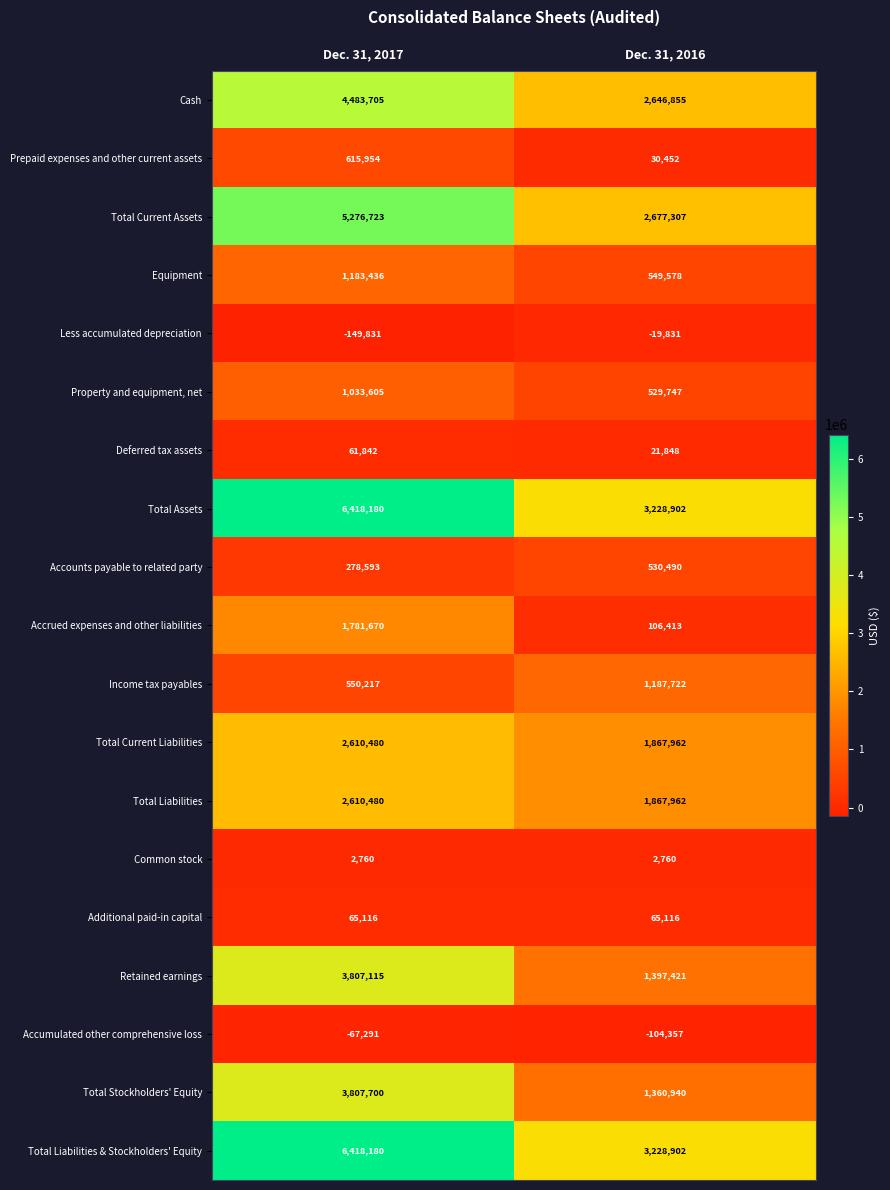

Rank the categories by Retained earnings value from lowest to highest.

Dec. 31, 2016, Dec. 31, 2017